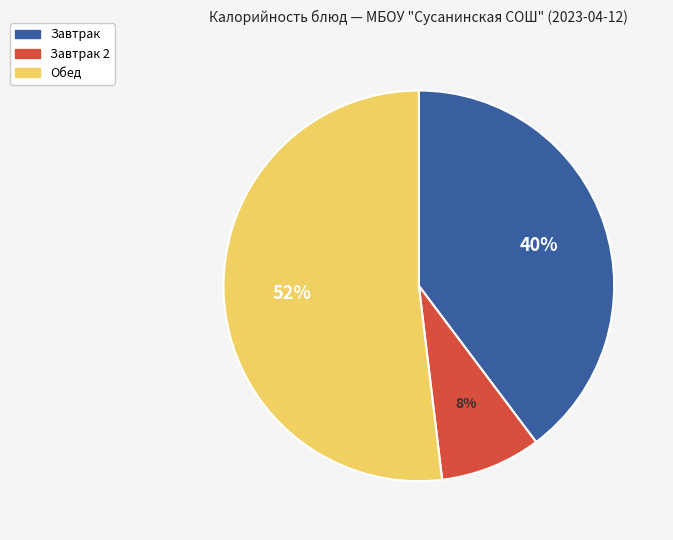

Count the number of slices in the pie.

3